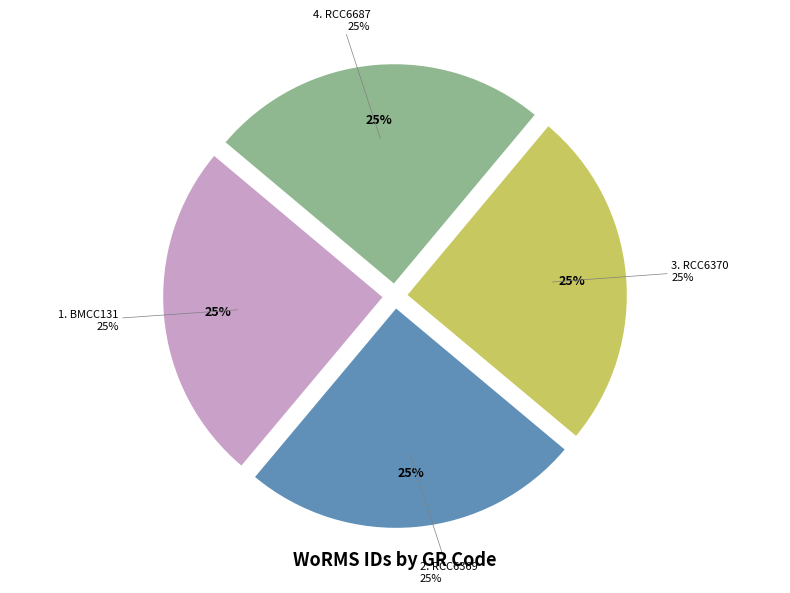

How many slices are in this pie chart?

4